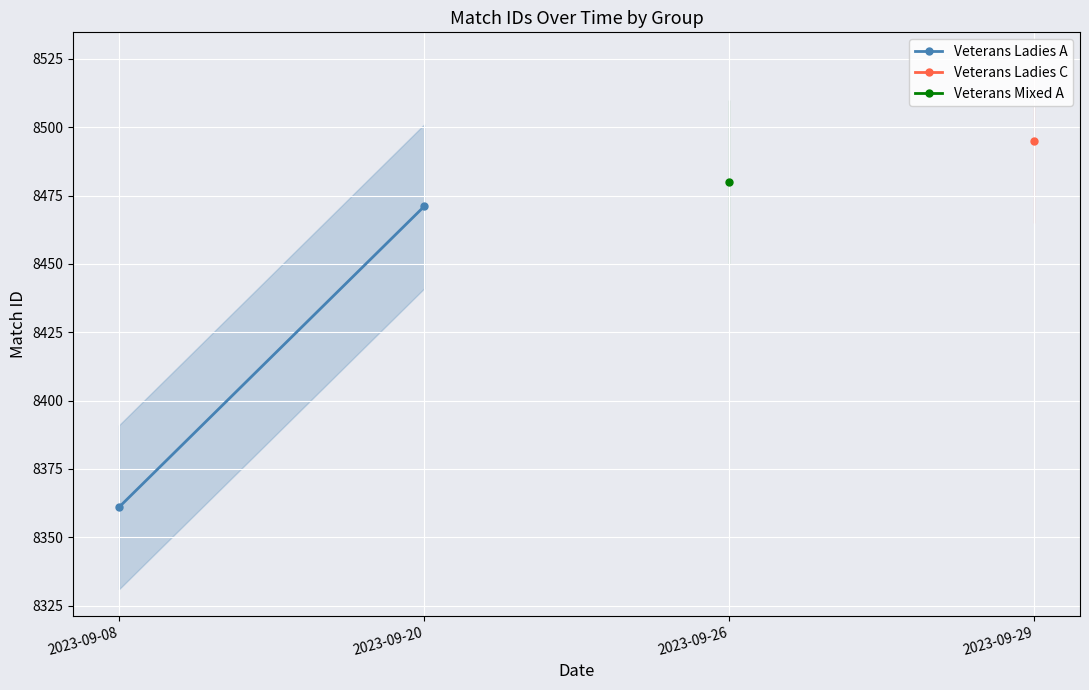

Which label corresponds to the smallest value in the chart?

2023-09-08